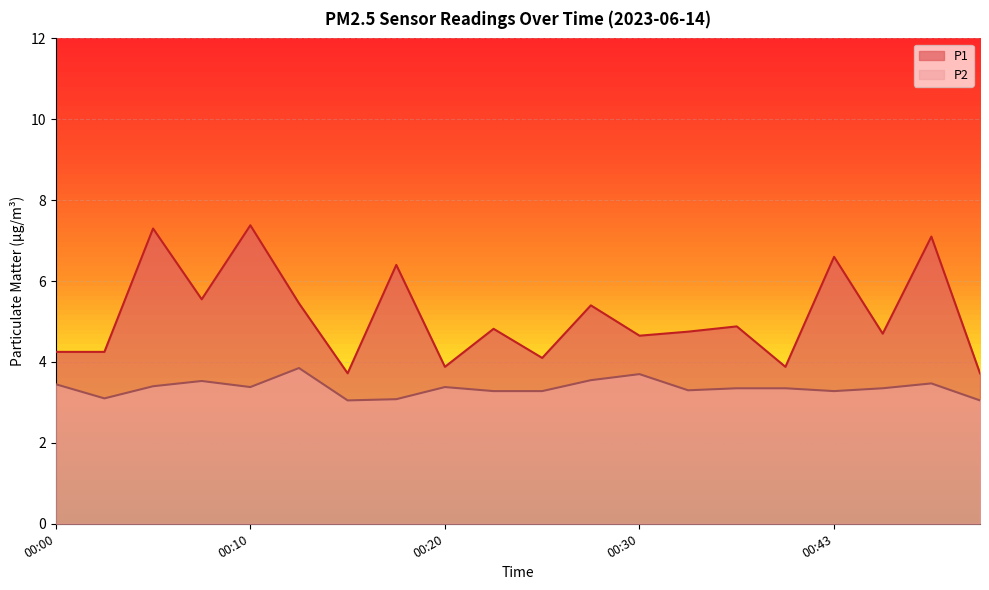

True or false: P1 and P2 intersect in this chart.

False